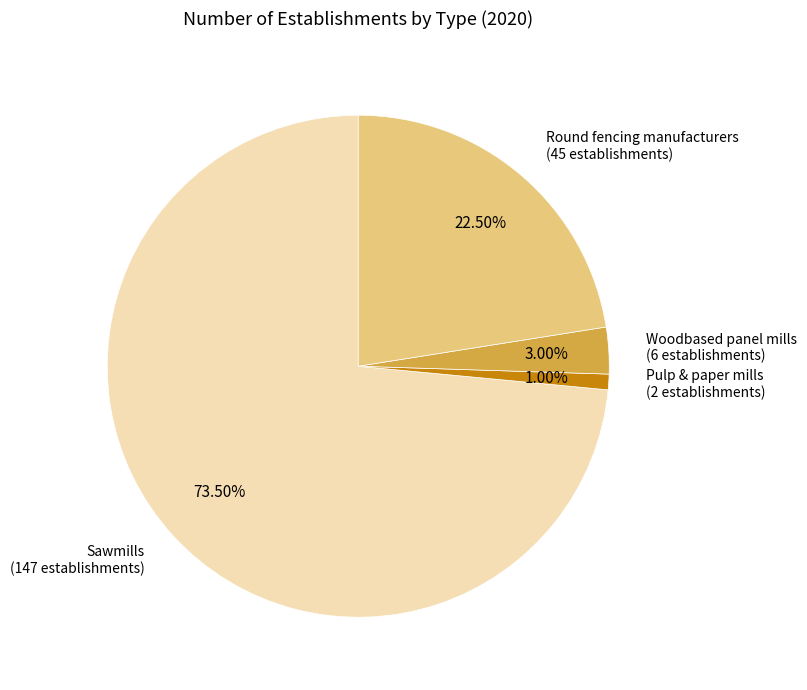

To the nearest percent, what is the difference between the Sawmills and Round fencing manufacturers slice percentages?

51%